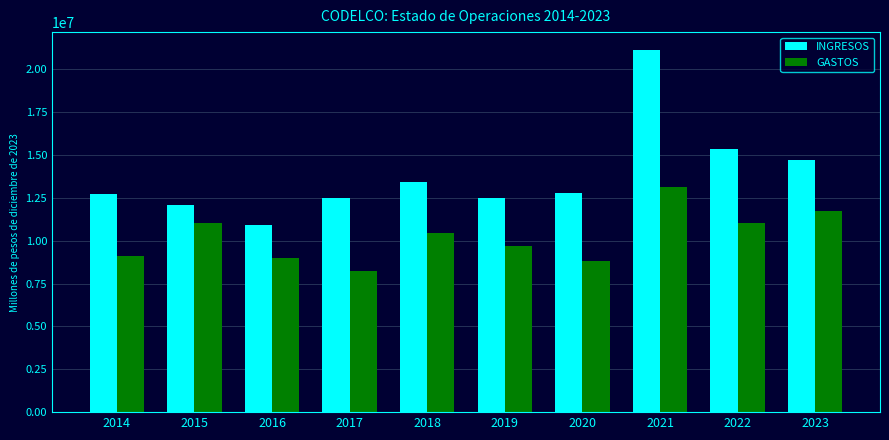

True or false: INGRESOS has a value of 21121679.1 at 2021.

True